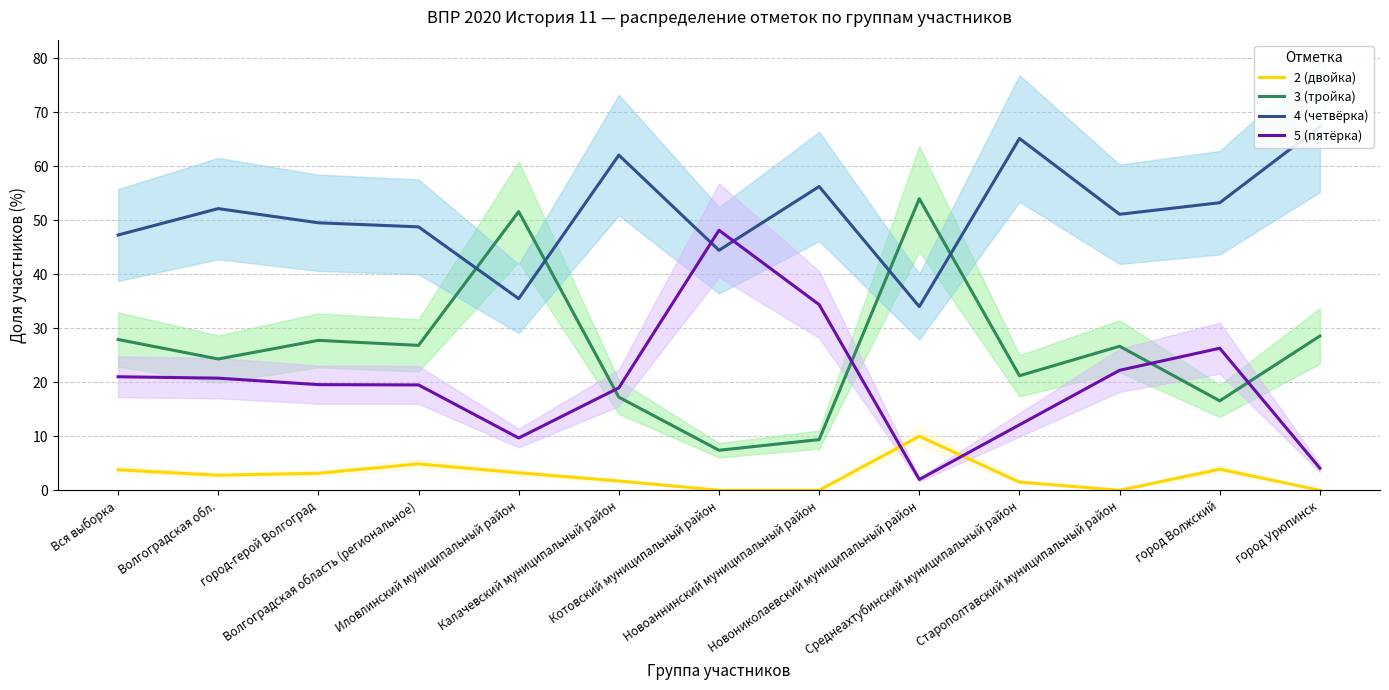

Does the chart display data point markers on the line(s)?

No